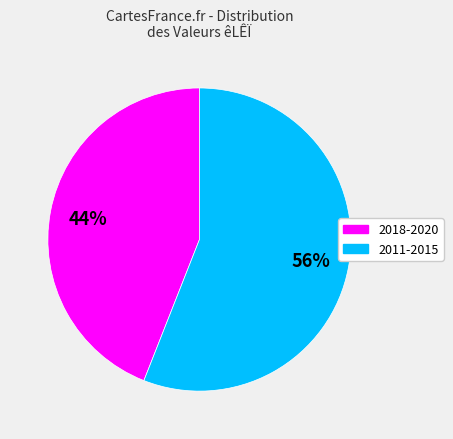

To the nearest percent, what is the difference between the largest and smallest slice percentages?

12%